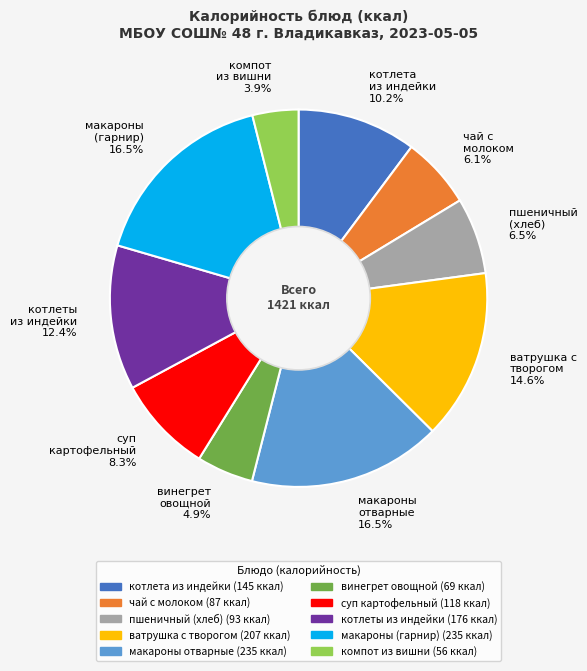

Do макароны (гарнир) 16.5% and ватрушка с творогом 14.6% together represent more than half of the pie?

No